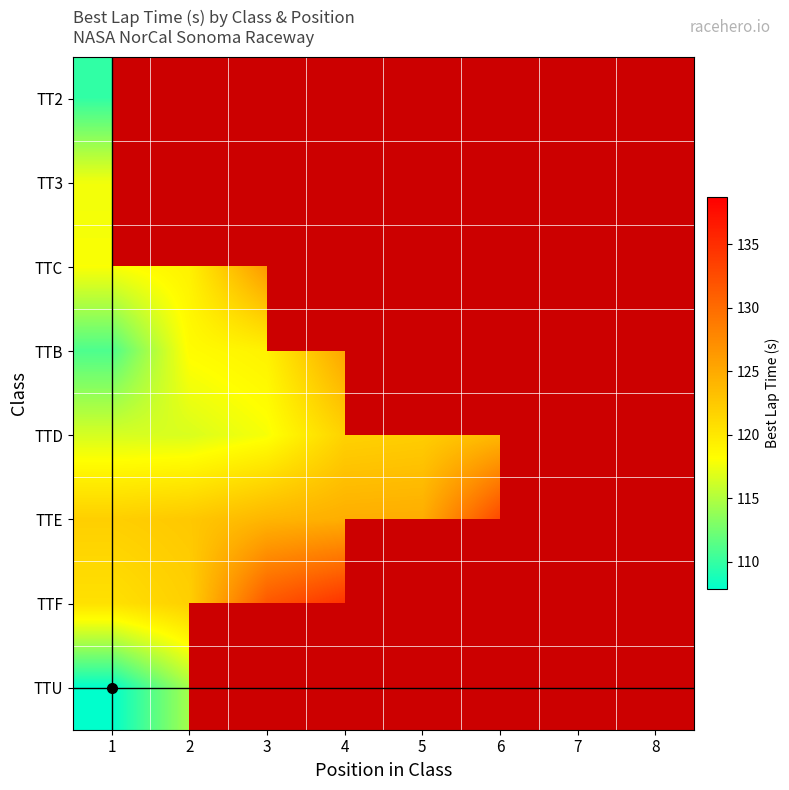

What is the difference between the TTF values at 4 and 1?

14.2